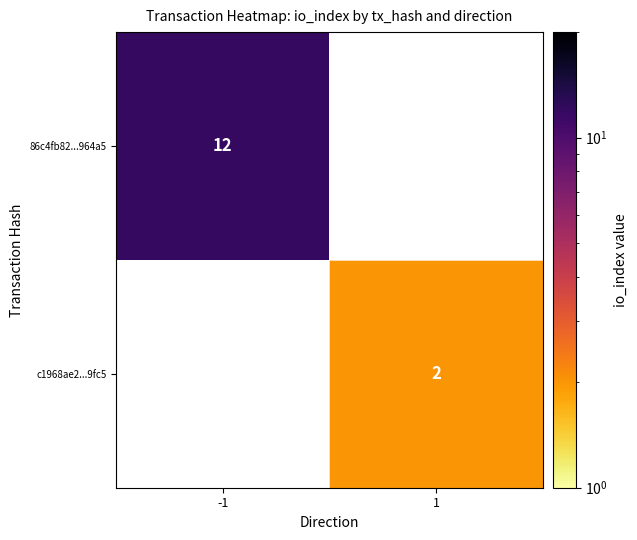

The c1968ae2...9fc5 series shows 0.5 at 1. True or false?

False